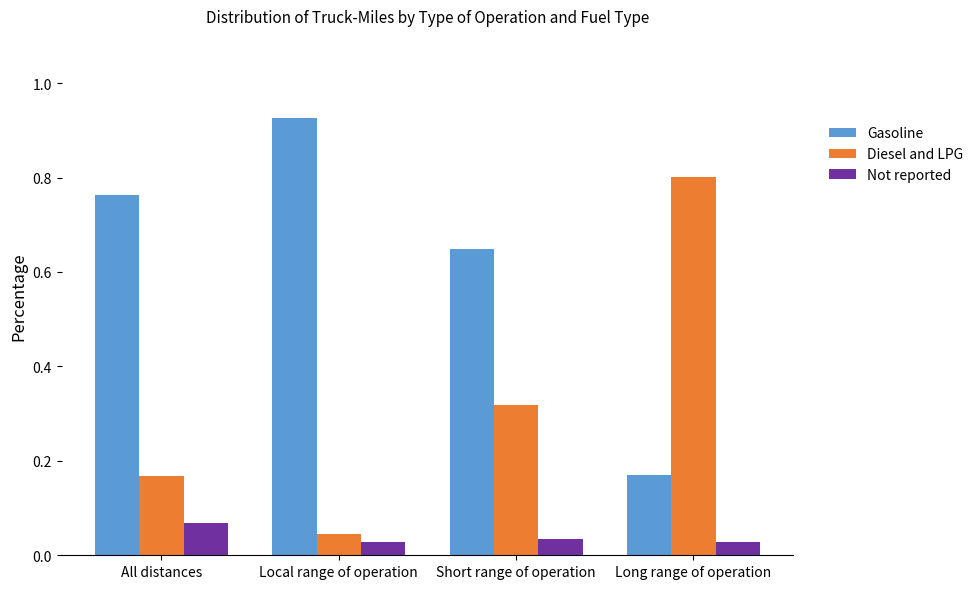

Count the number of data series in this chart.

3